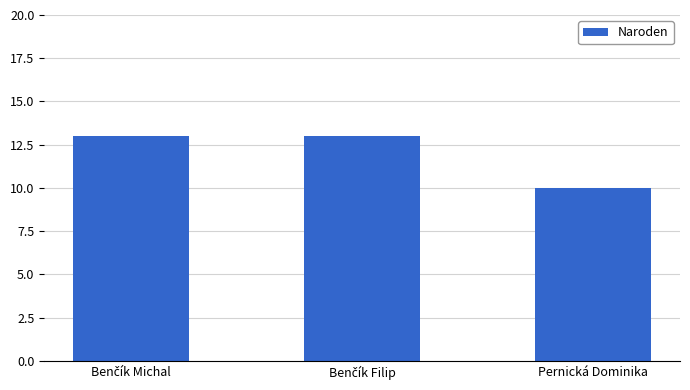

At which category does the chart reach its minimum across all series?

Pernická Dominika